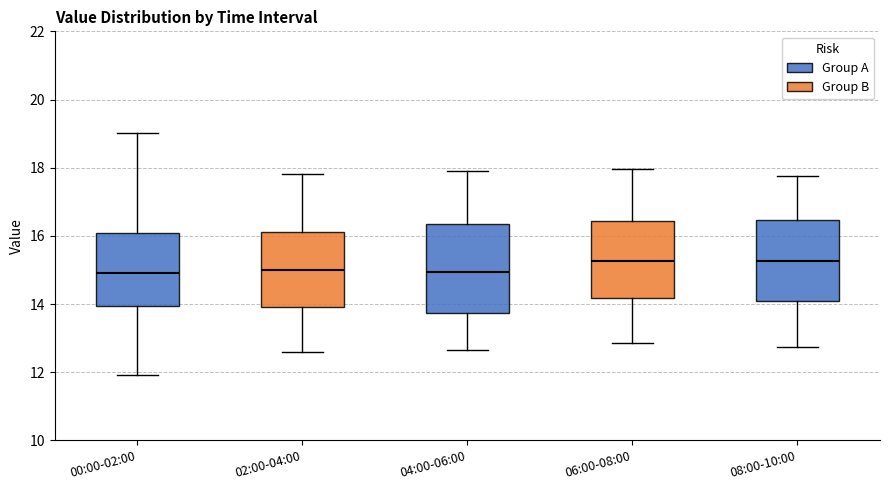

Comparing the boxes themselves (not the whiskers), which one is the tallest?

04:00-06:00